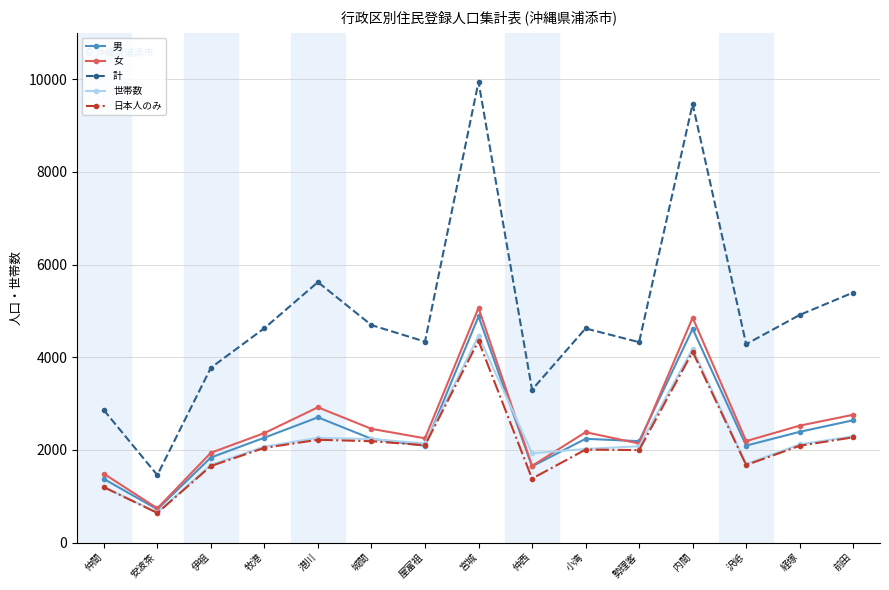

True or false: 日本人のみ and 計 cross at least once.

False